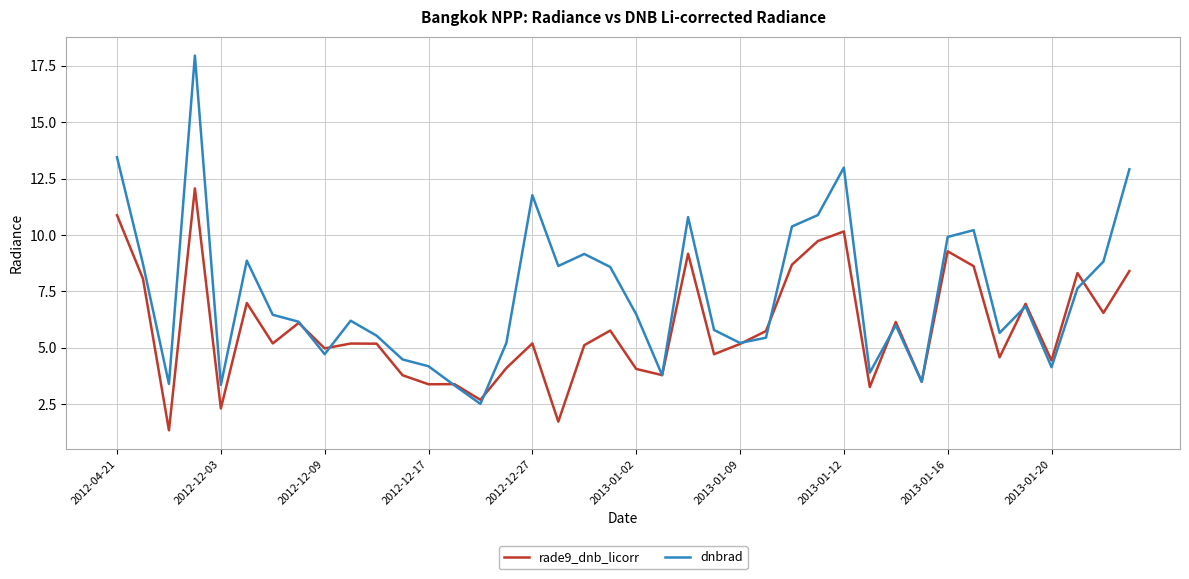

Which series has the largest total across all categories?

dnbrad